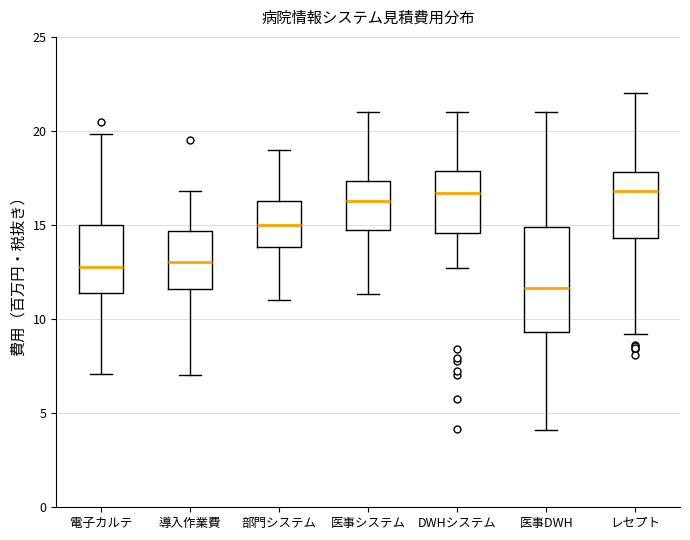

Which box is the tallest, from its lower edge to its upper edge?

医事DWH